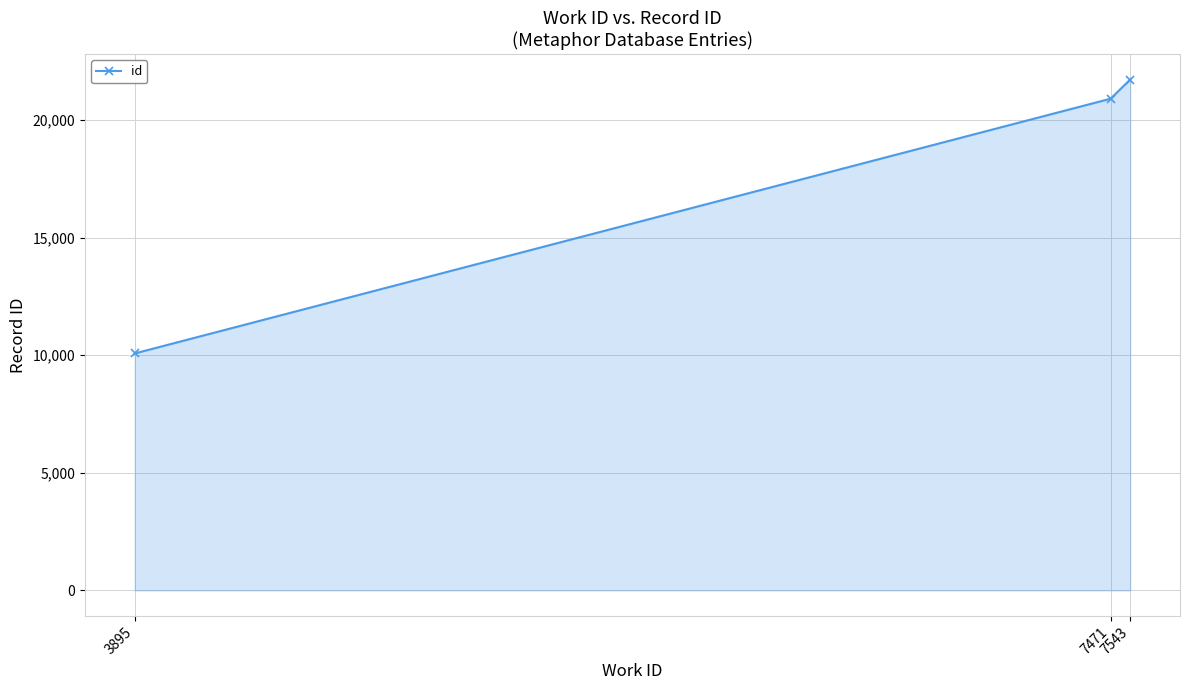

What is the smallest value displayed?

10073